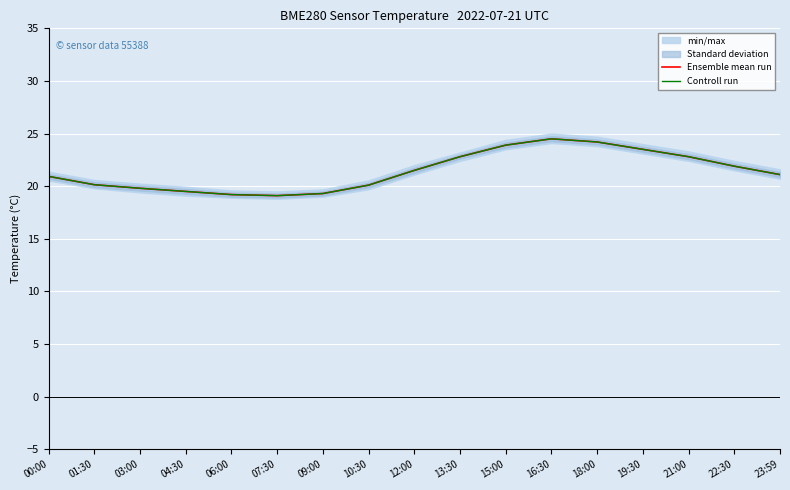

How many series are shown in this chart?

2